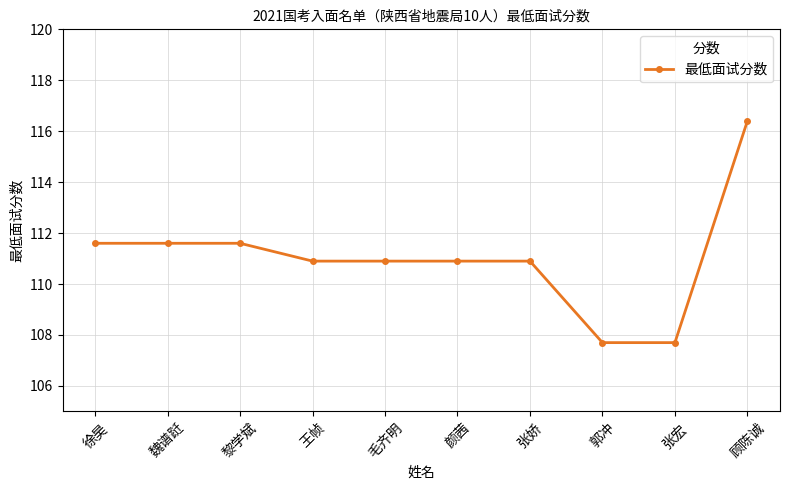

Which has a higher value, 徐昊 or 毛齐明?

徐昊